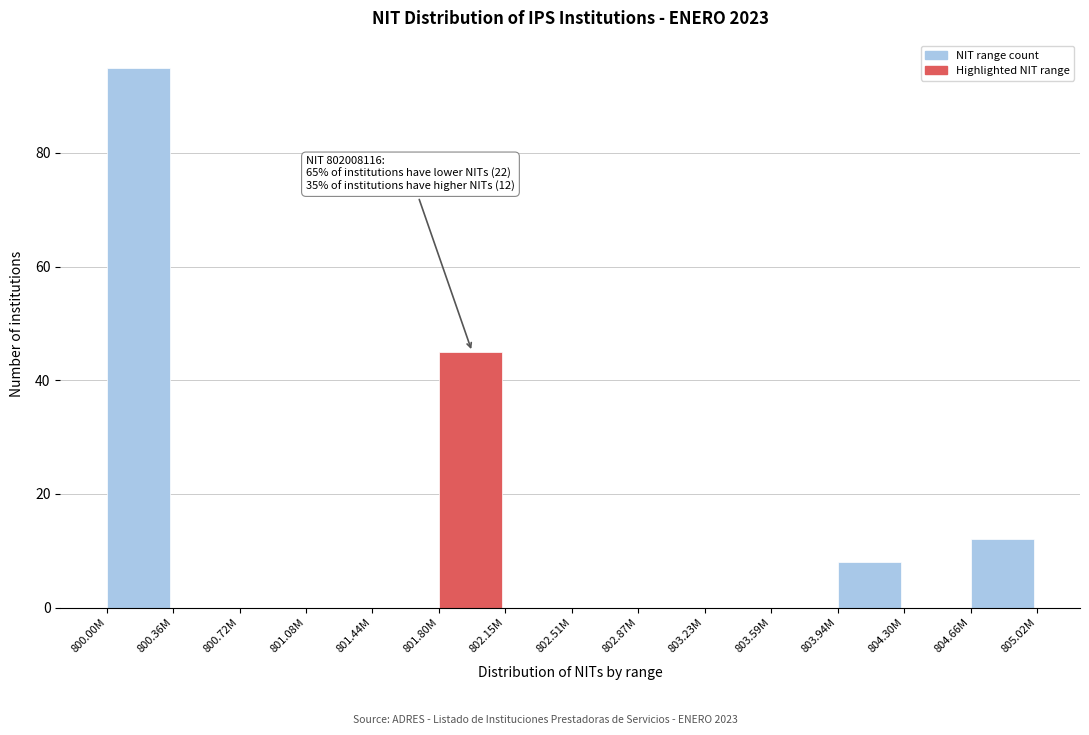

Reading right to left, extract all data points from this chart.

804.66M=12	804.30M=0	803.94M=8	803.59M=0	803.23M=0	802.87M=0	802.51M=0	802.15M=0	801.80M=45	801.44M=0	801.08M=0	800.72M=0	800.36M=0	800.00M=95